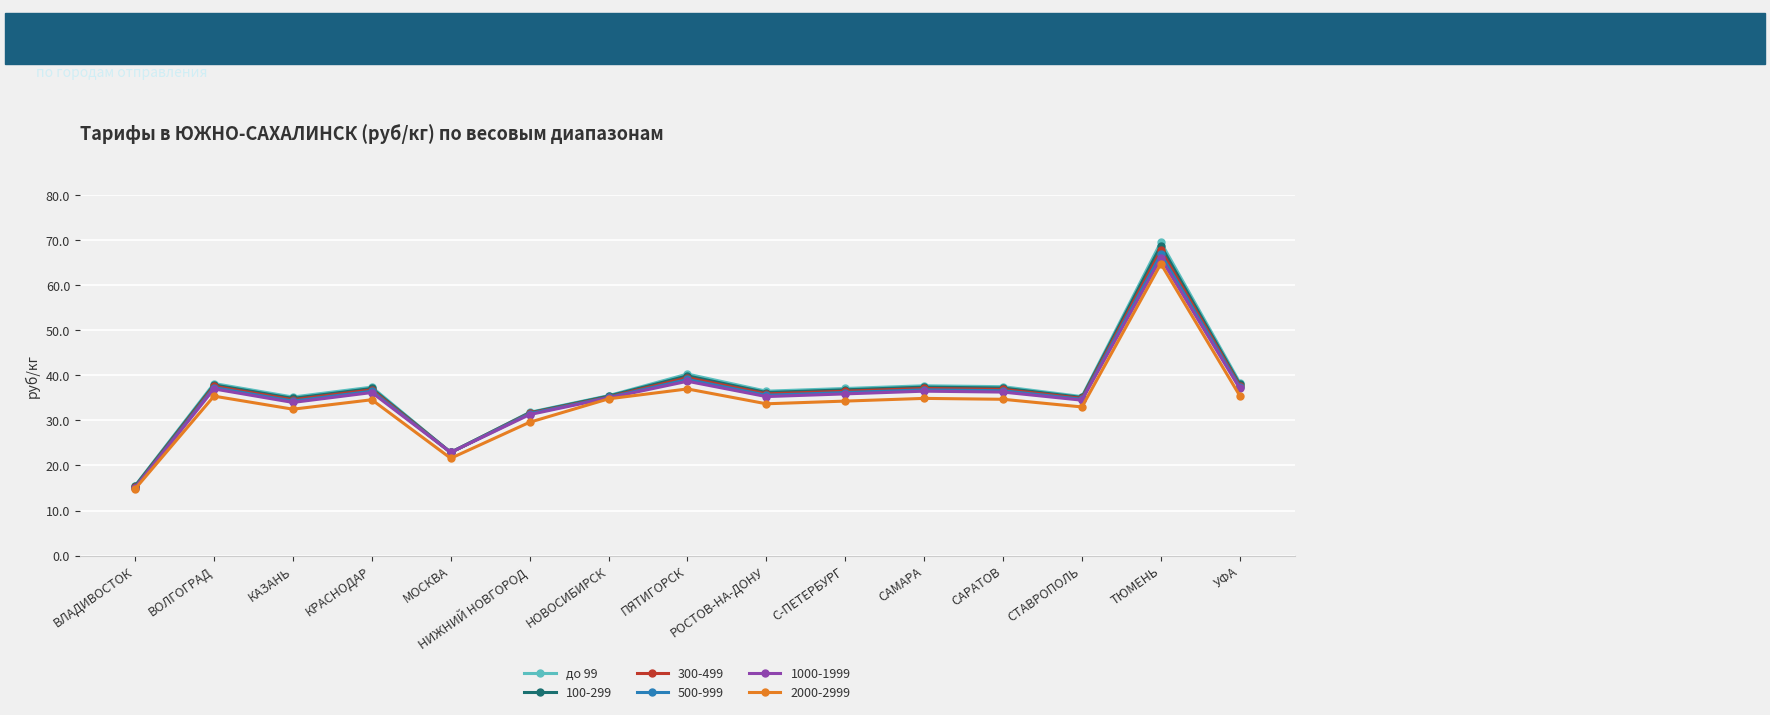

Where is до 99 nearest to the value 42?

ПЯТИГОРСК